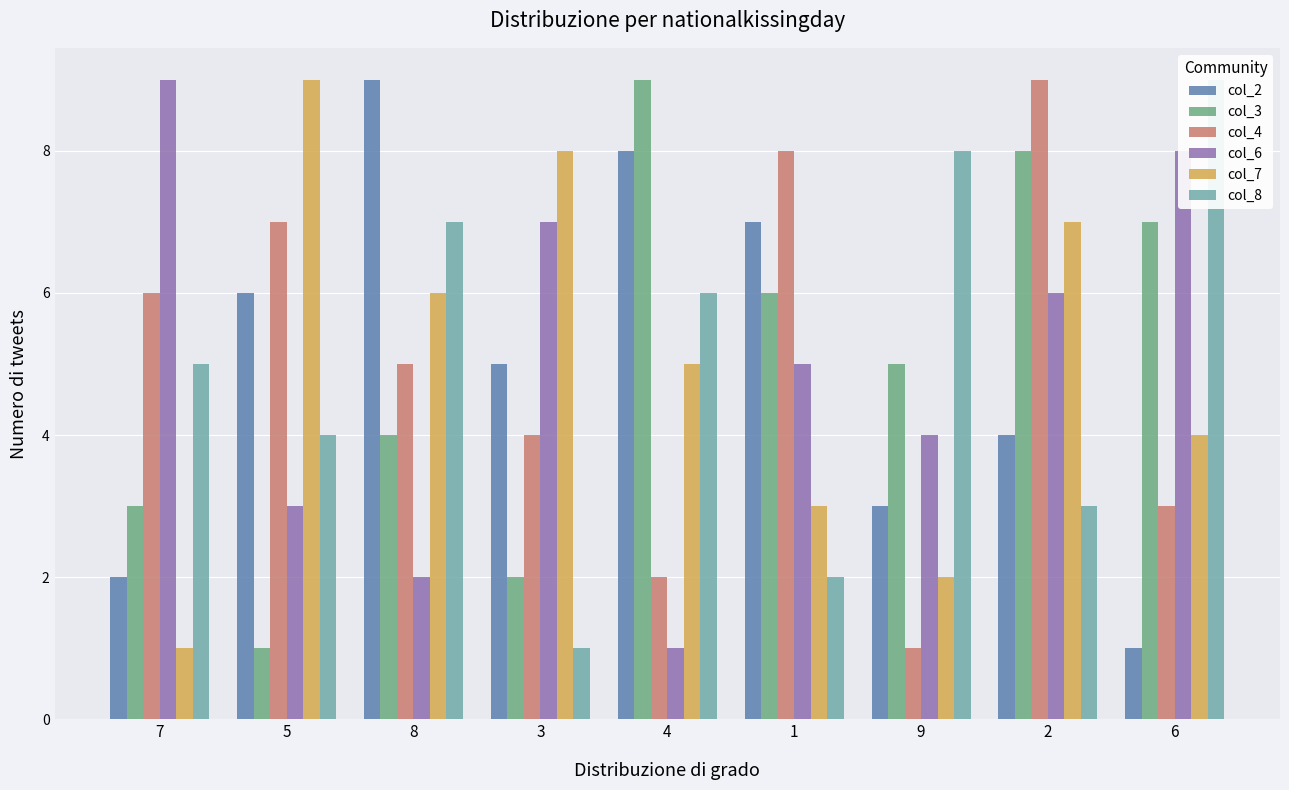

Does the chart contain stacked bars?

No